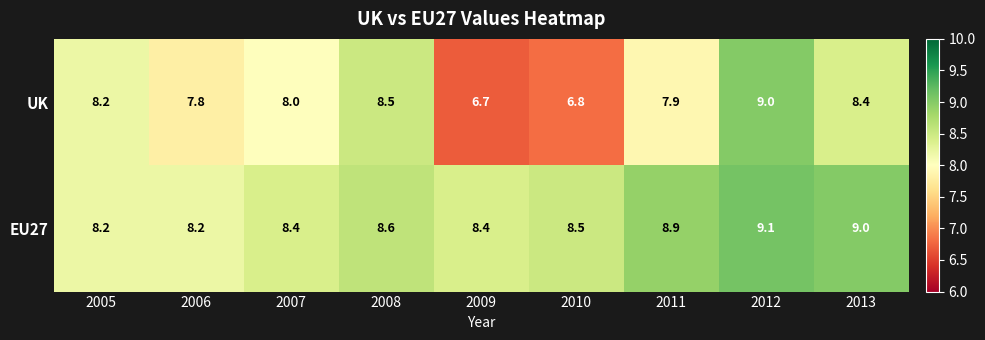

Reading left to right, transcribe all the data shown in this chart.

UK: 2005=8.2	2006=7.8	2007=8.0	2008=8.5	2009=6.7	2010=6.8	2011=7.9	2012=9.0	2013=8.4
EU27: 2005=8.2	2006=8.2	2007=8.4	2008=8.6	2009=8.4	2010=8.5	2011=8.9	2012=9.1	2013=9.0